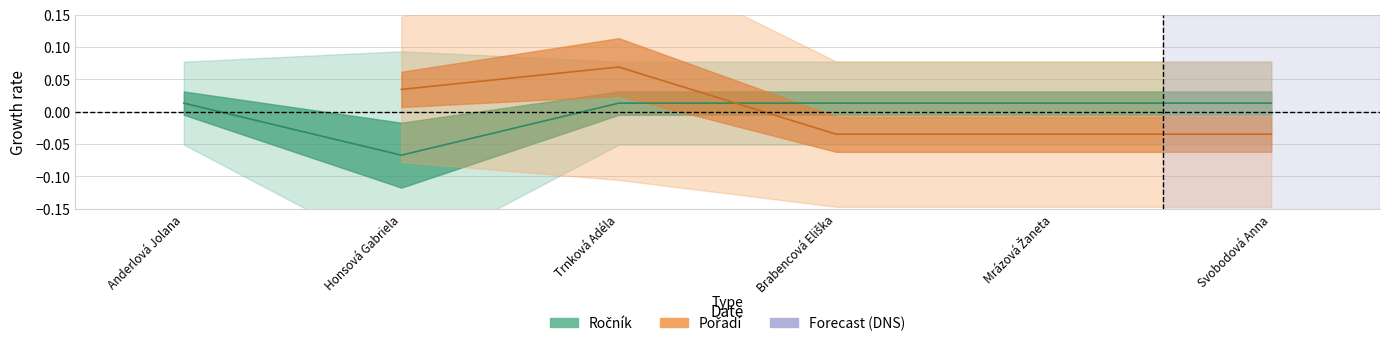

Reading right to left, transcribe all the data shown in this chart.

0.0	0.0	0.0	0.0	-0.1	0.0